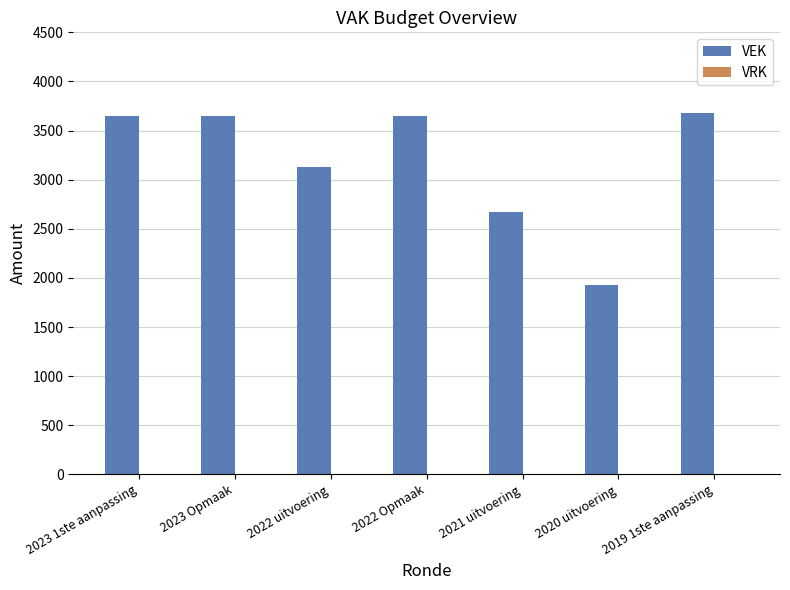

How many bars are there in total?

7